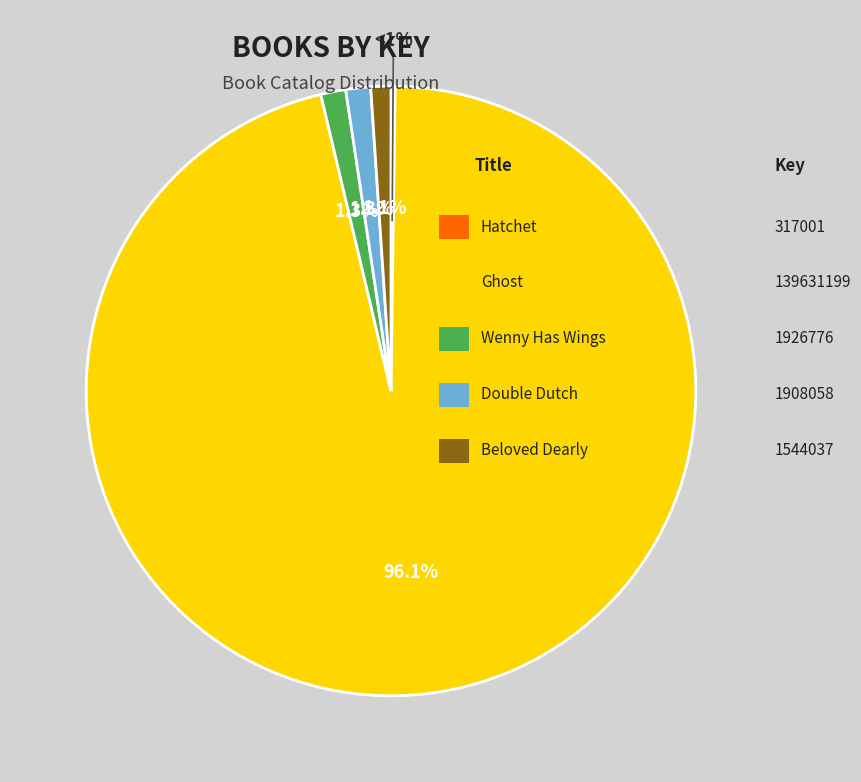

What is the smallest slice in the pie chart?

Hatchet